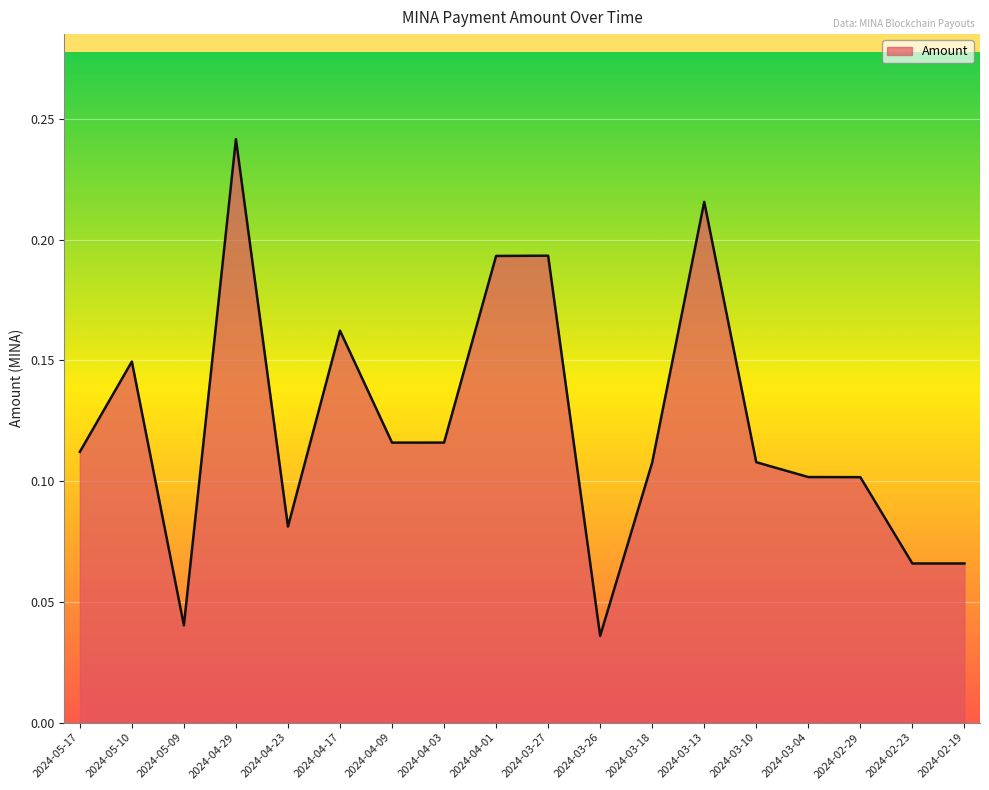

What position from the left is 2024-04-17?

6